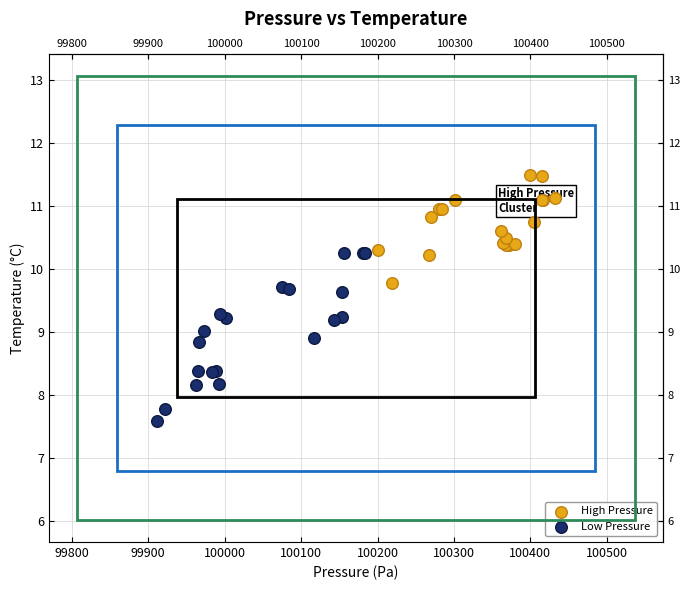

Which series contains the highest Y value?

High Pressure